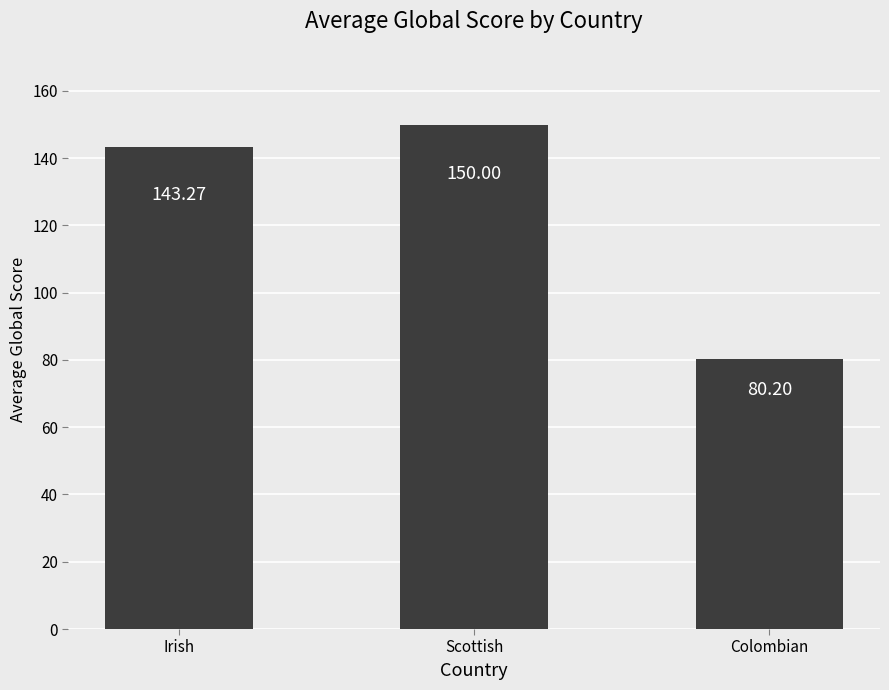

At which category does the chart reach its peak across all series?

Scottish